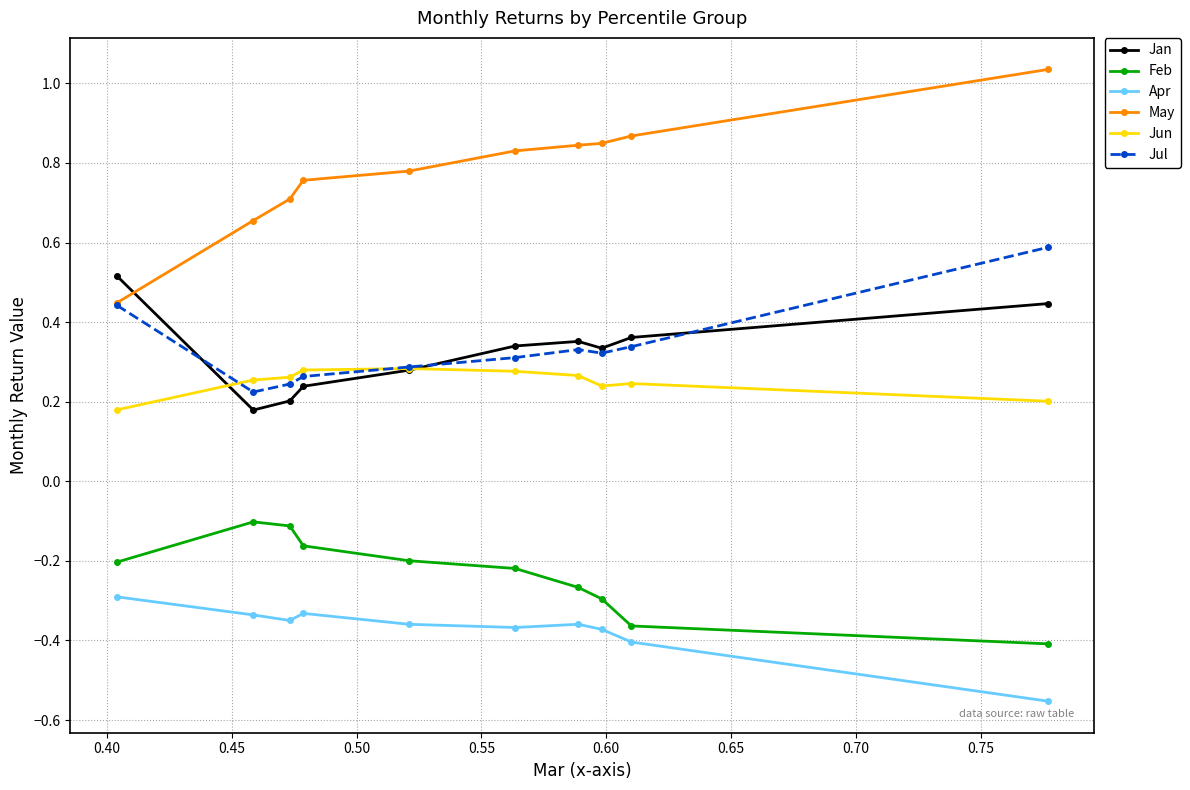

True or false: Jun and Feb cross at least once.

False